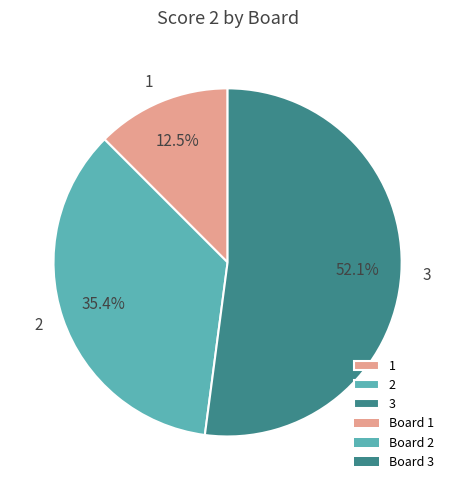

Count the number of slices in the pie.

3